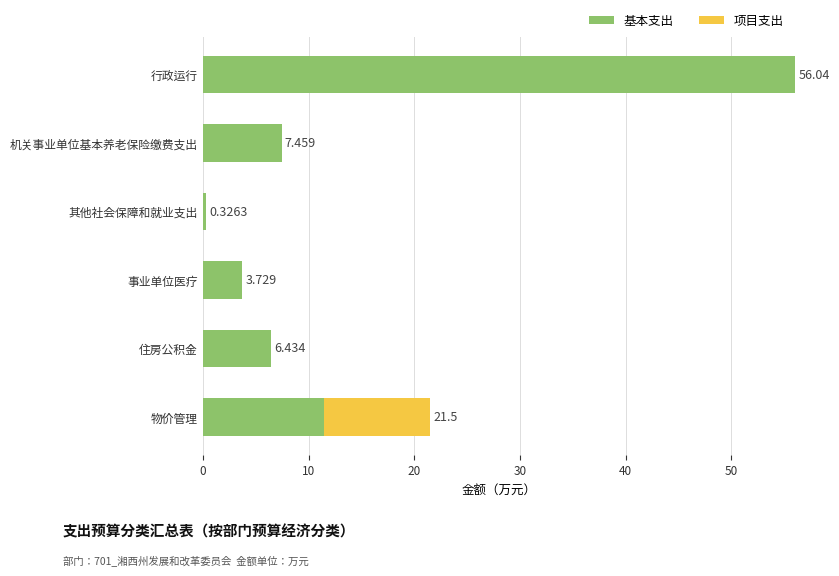

At which label does 基本支出 reach its peak?

行政运行